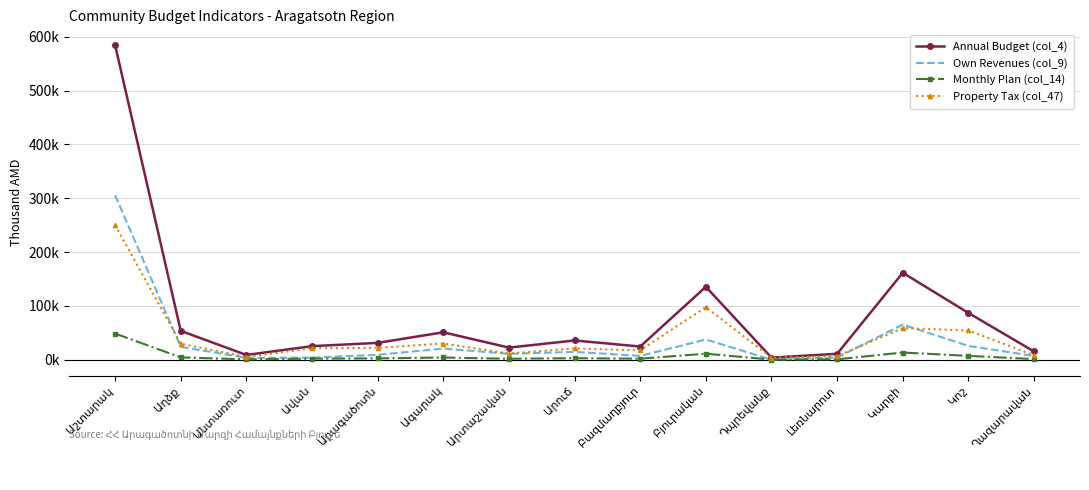

What are all the series names shown in the legend?

Annual Budget (col_4), Own Revenues (col_9), Monthly Plan (col_14), Property Tax (col_47)